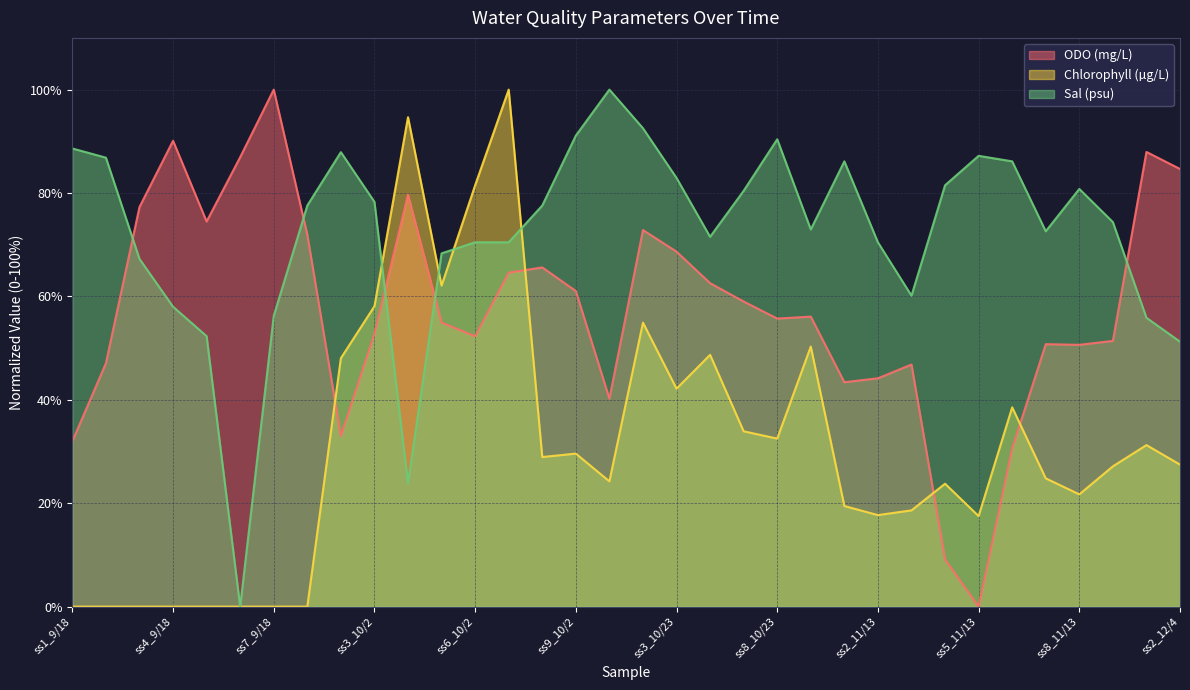

What is the approximate value of Sal (psu) at ss3_10/23?

82.9